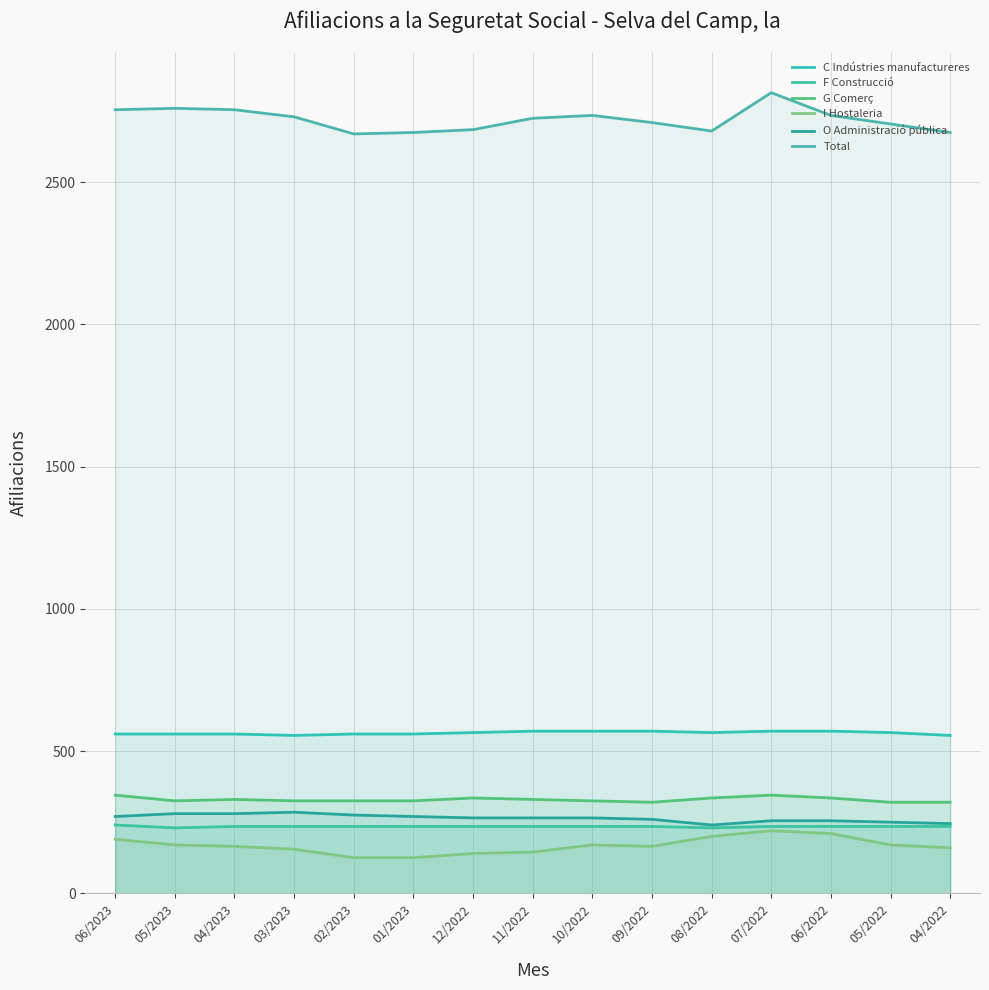

True or false: Total and O Administració pública cross at least once.

False